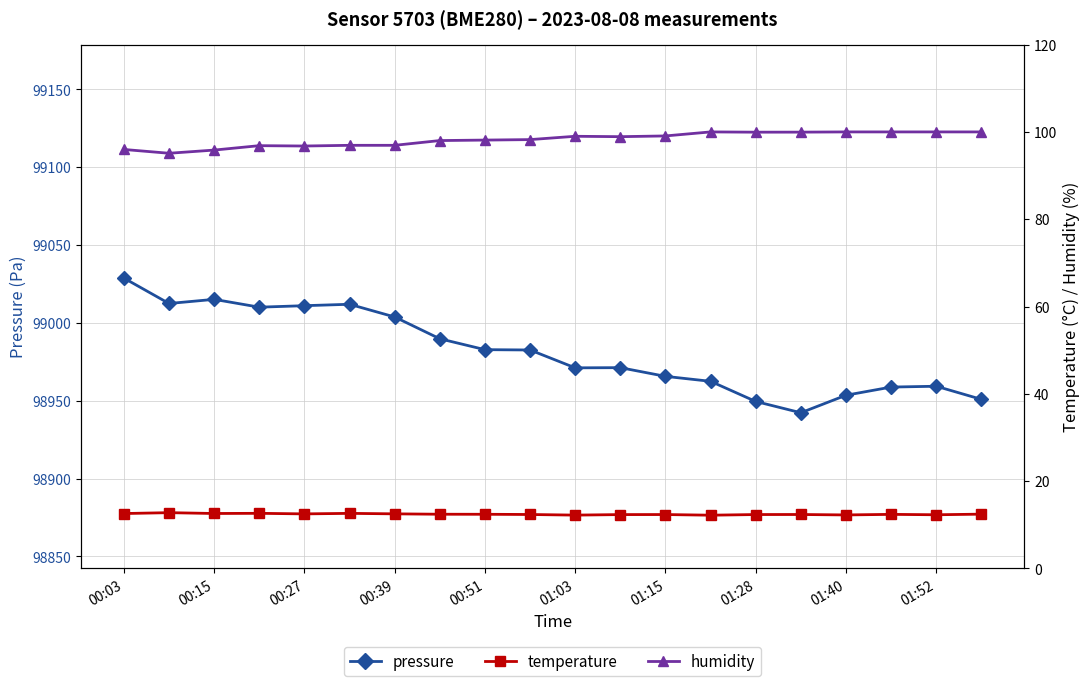

How many interior local valleys does the temperature series have?

6